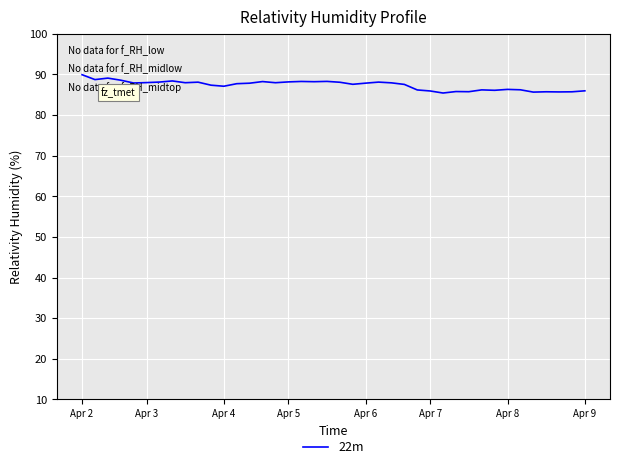

What is the maximum value shown in the chart?

89.9